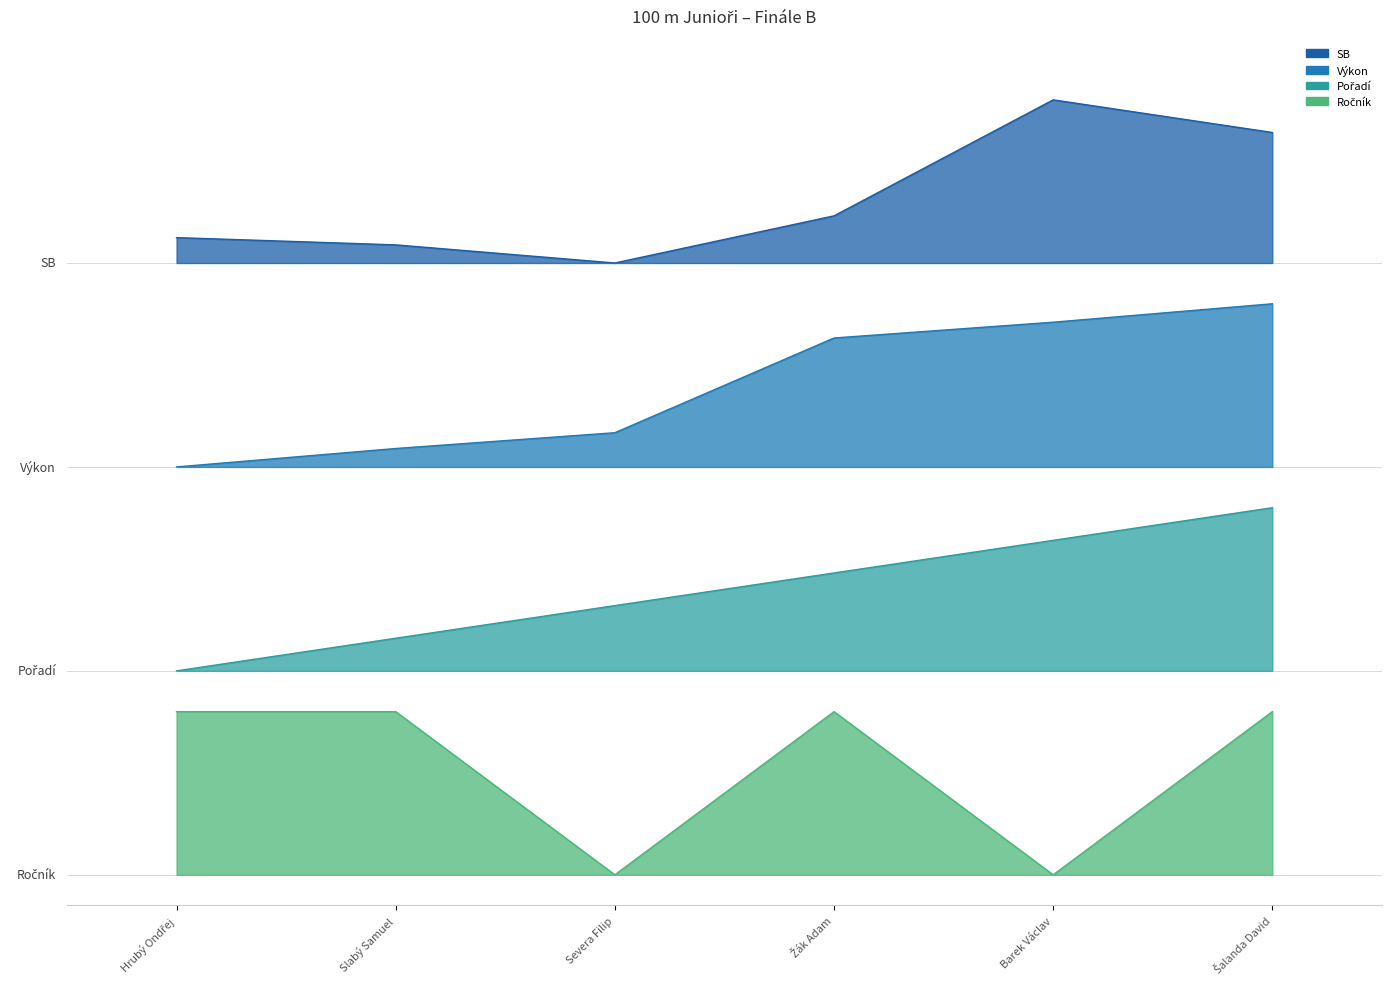

The Pořadí series shows 3.0 at Šalanda David. True or false?

False